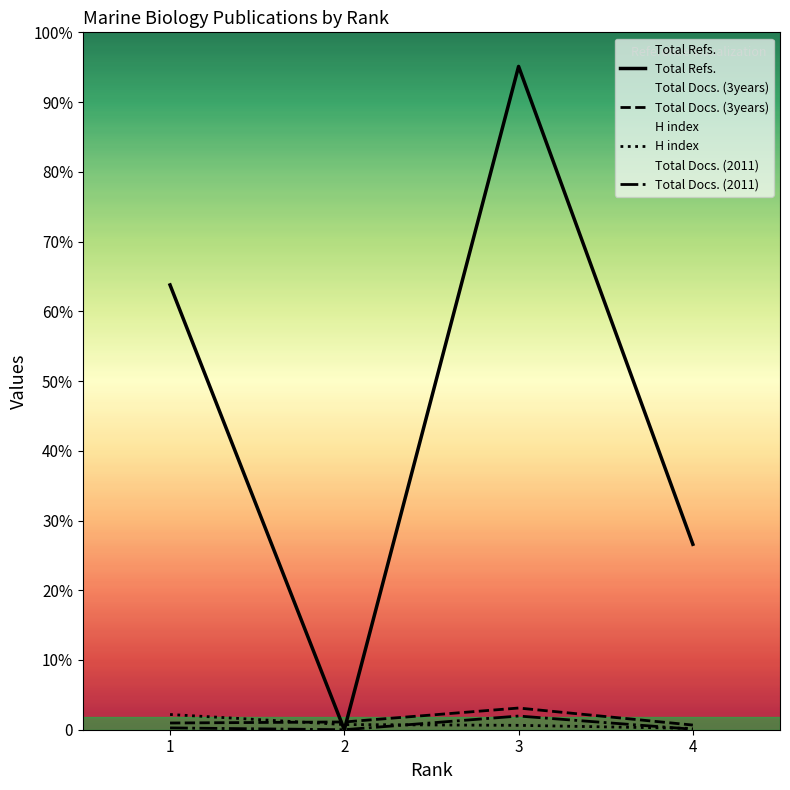

Does the chart have visible grid lines?

No